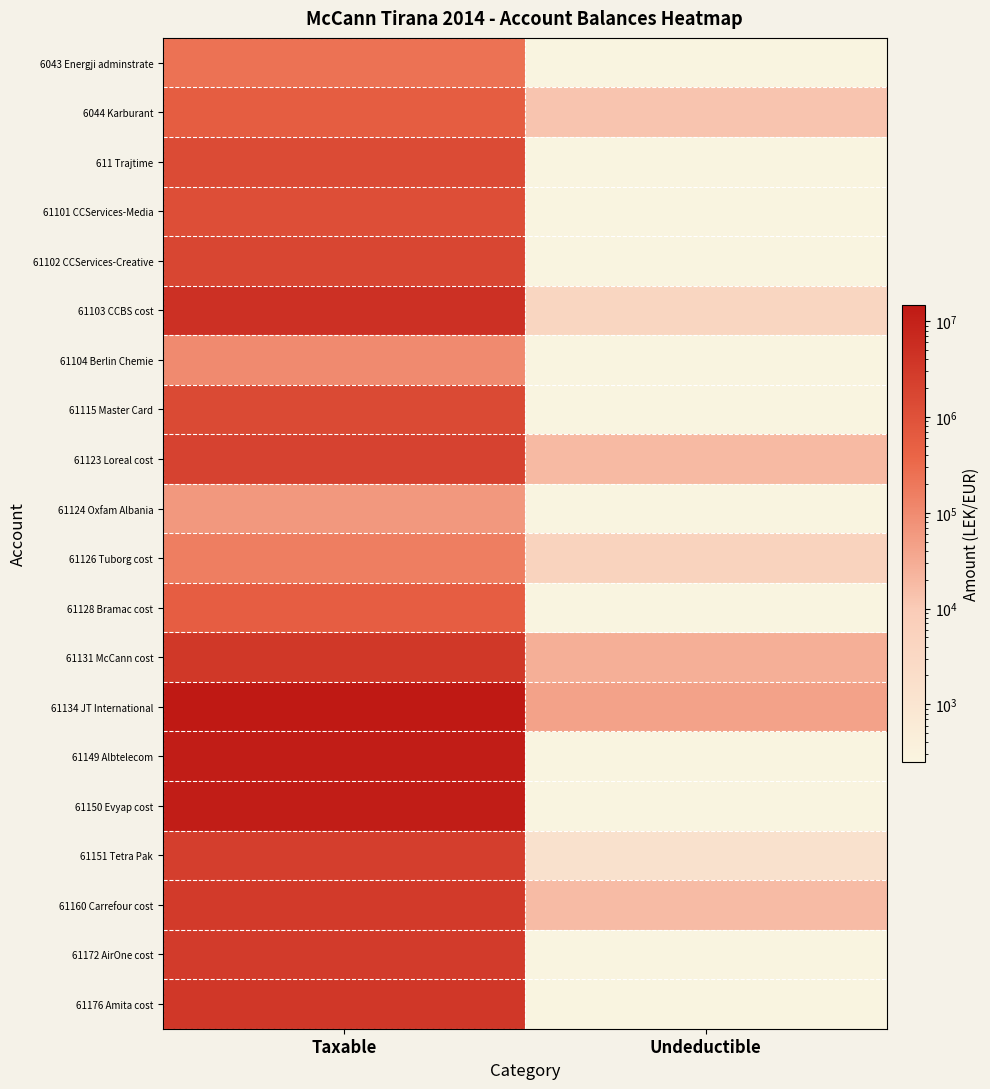

What is the smallest value displayed?

0.1